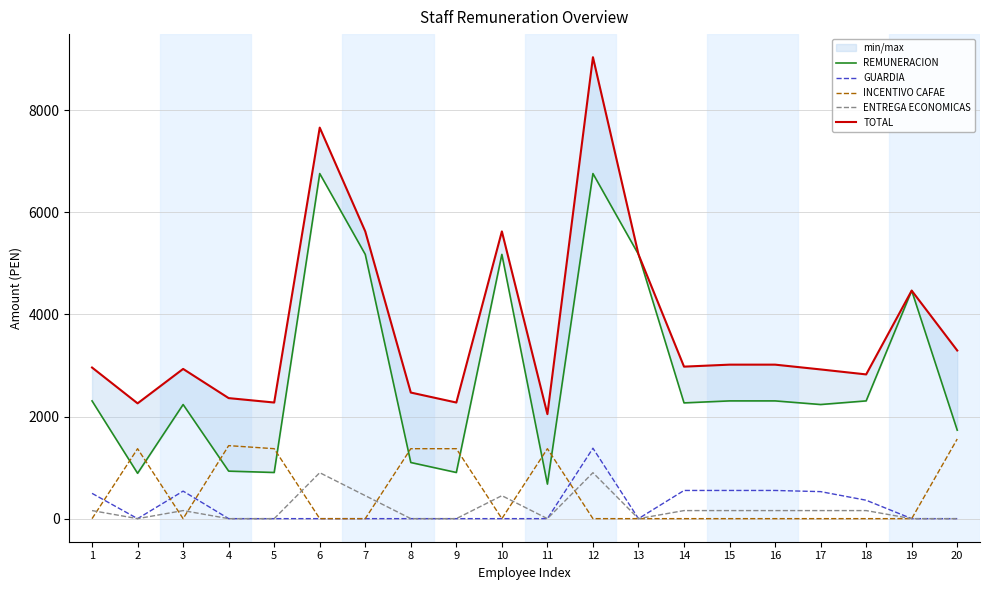

At which label does INCENTIVO CAFAE reach its peak?

20